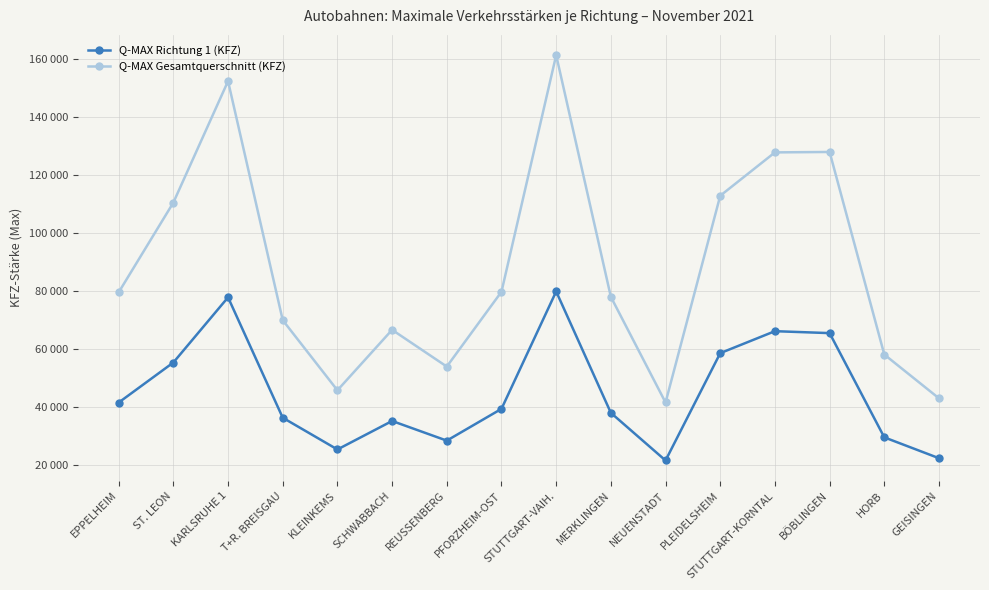

Is this an area chart (filled region under the line)?

No